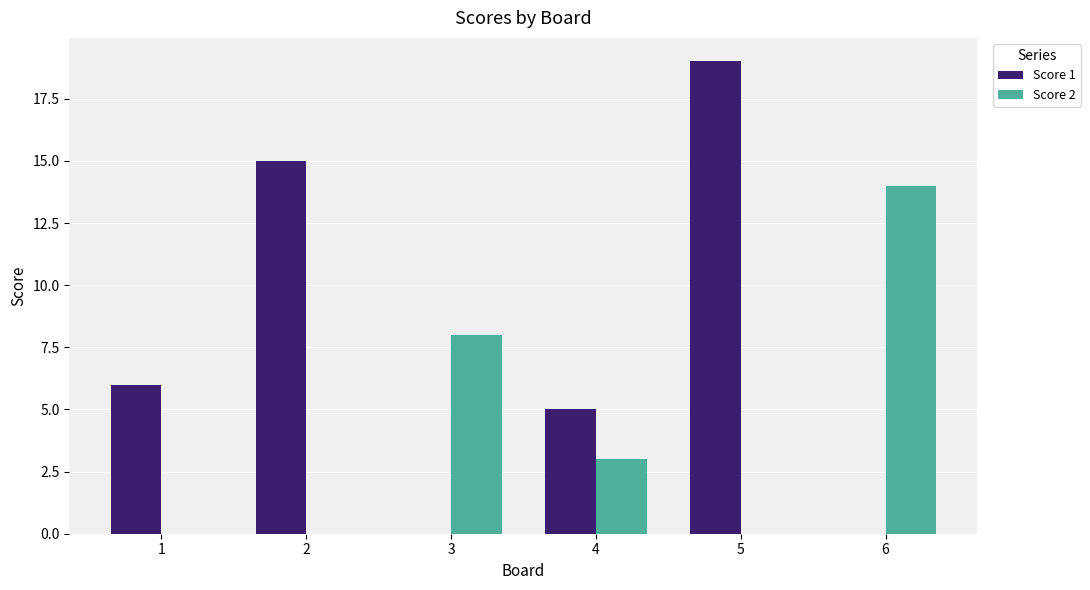

What is the average value of the Score 2 series?

4